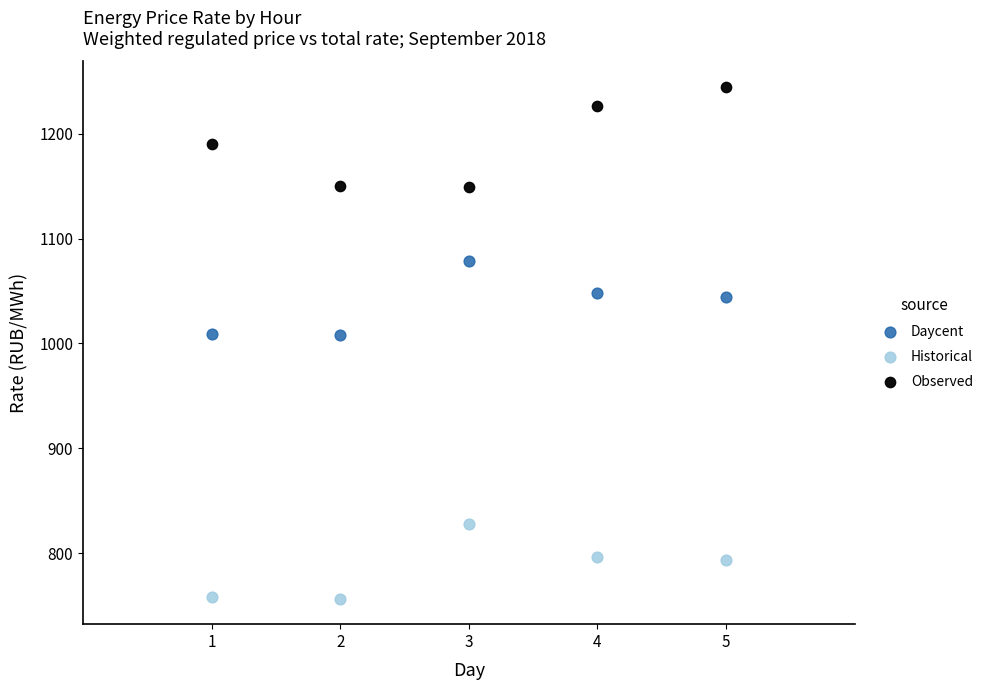

Which series reaches the maximum Y coordinate?

Observed